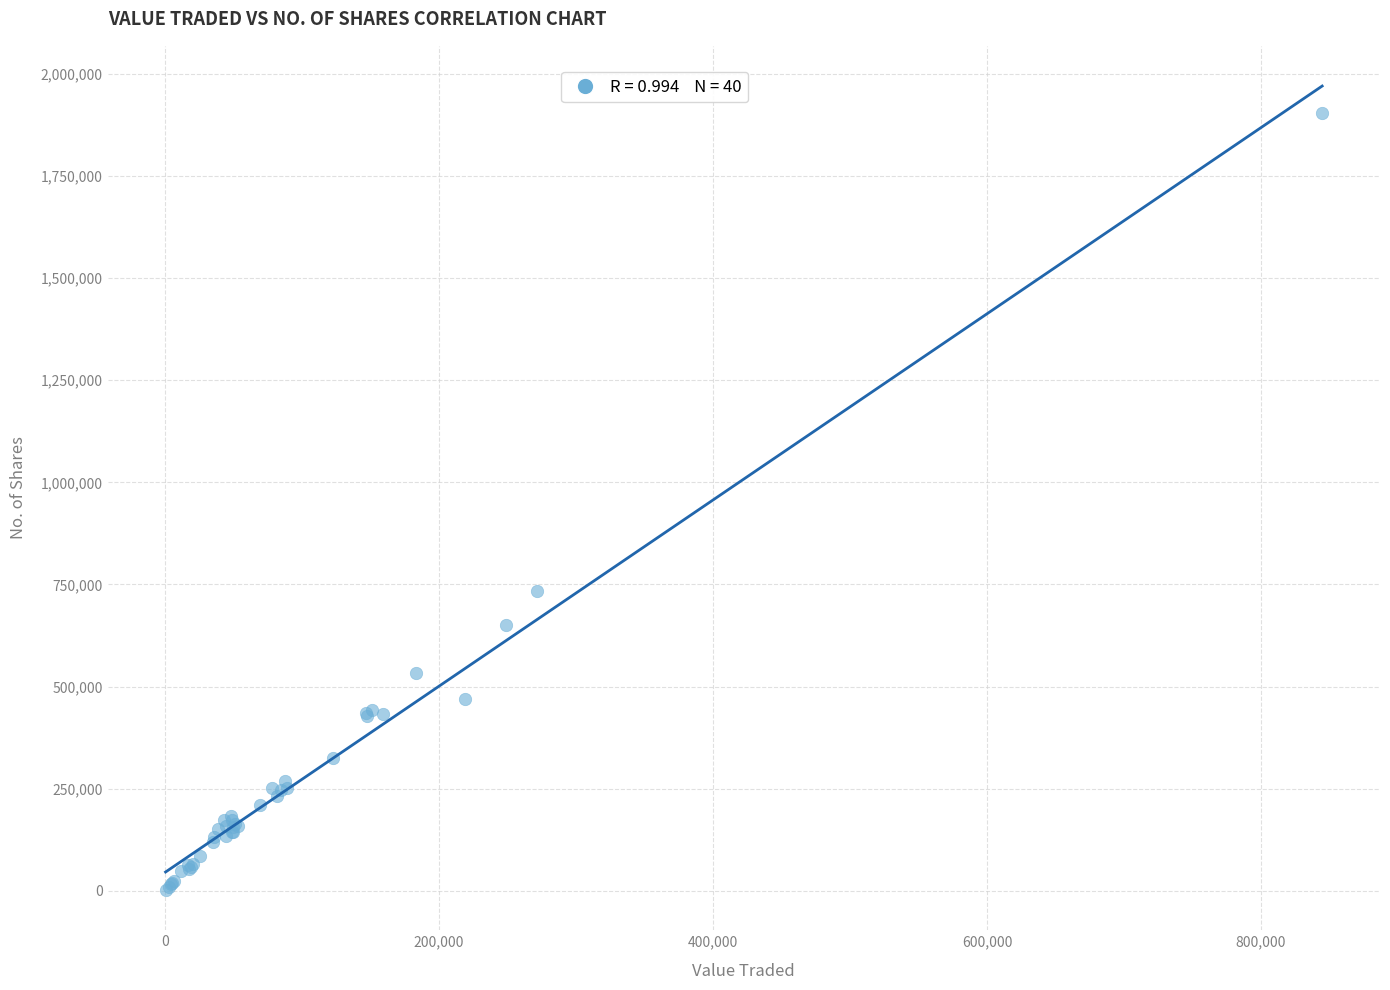

What Y value in the scatter plot is closest to 952581?

734104